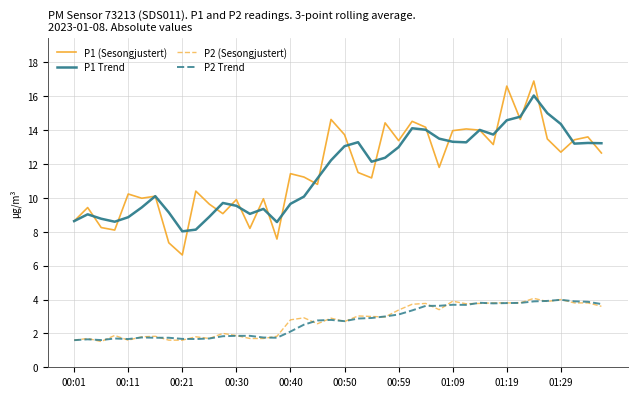

True or false: P1 (Sesongjustert) and P2 Trend cross at least once.

False